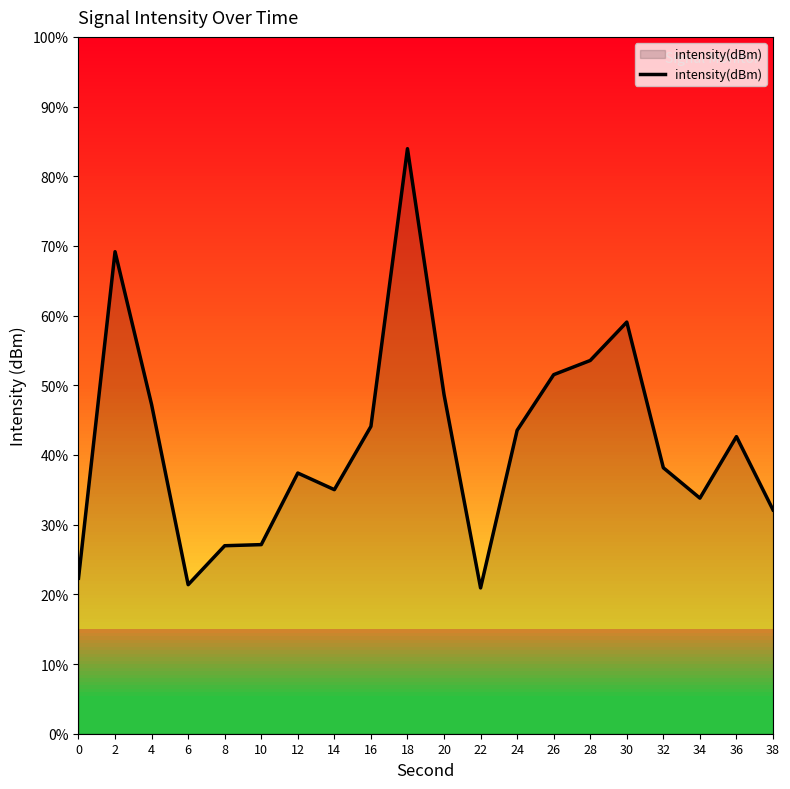

What is the smallest value displayed?

20.9